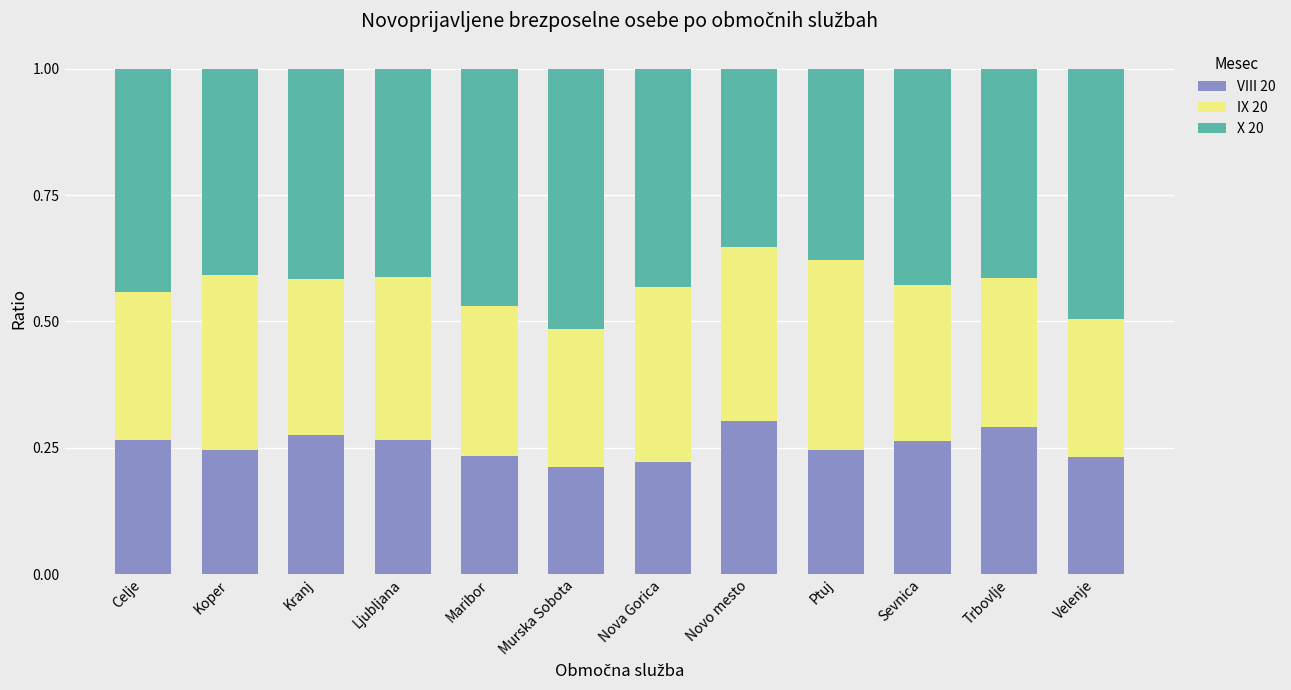

What is the total value across all series at Ljubljana?

1.0